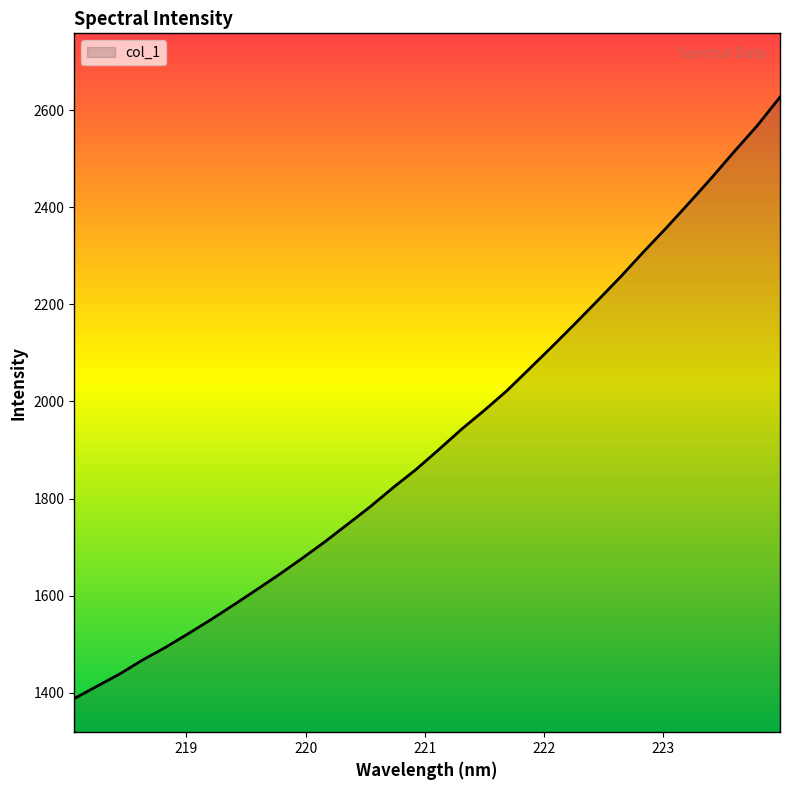

What is the difference between the maximum and minimum values?

1239.4